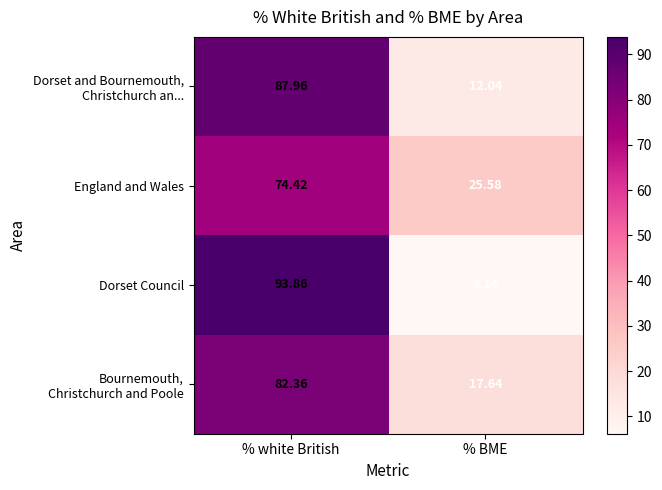

At which category is the sum across all series the highest?

% white British